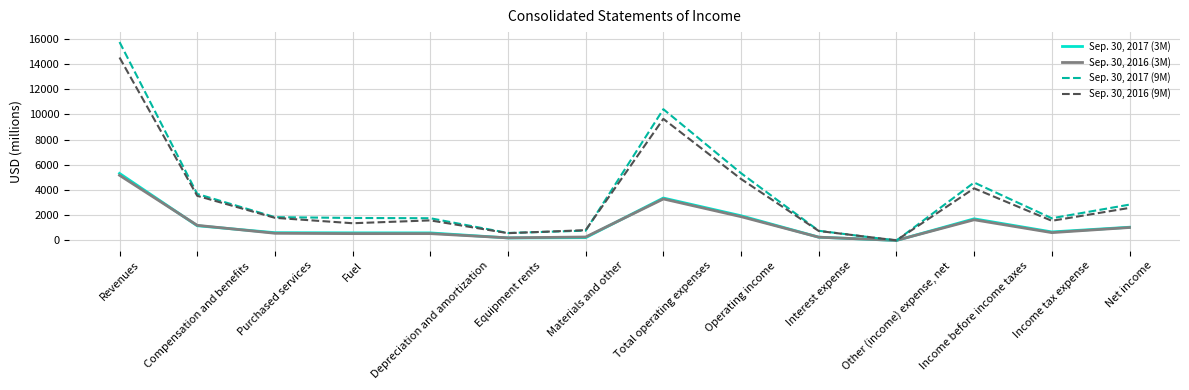

What is the difference between the maximum and minimum values in the Sep. 30, 2017 (3M) series?

5324